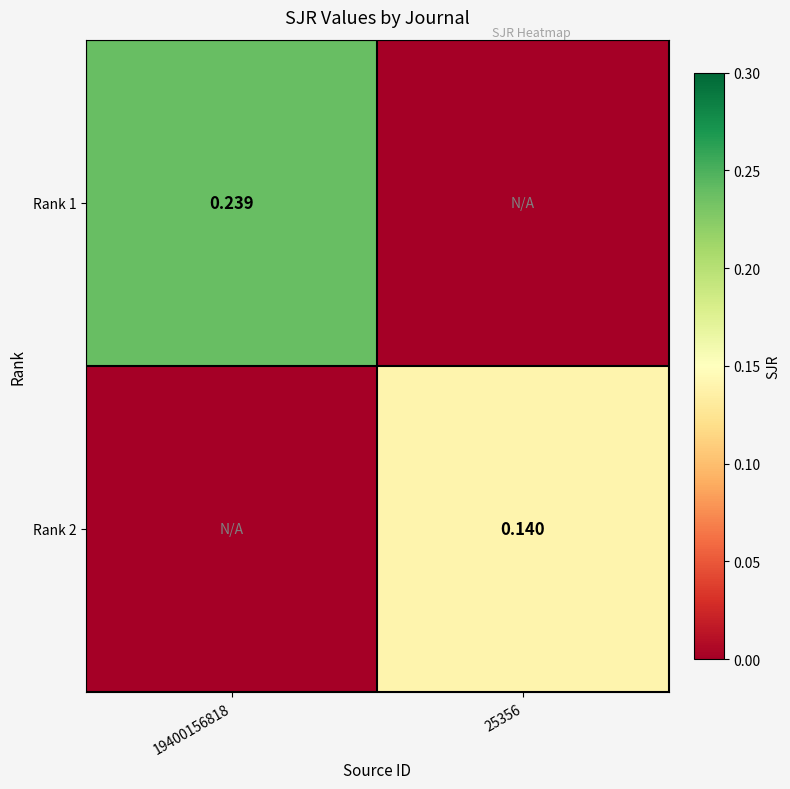

Is the value of Rank 1 at 19400156818 greater than the value of Rank 2 at 25356?

Yes